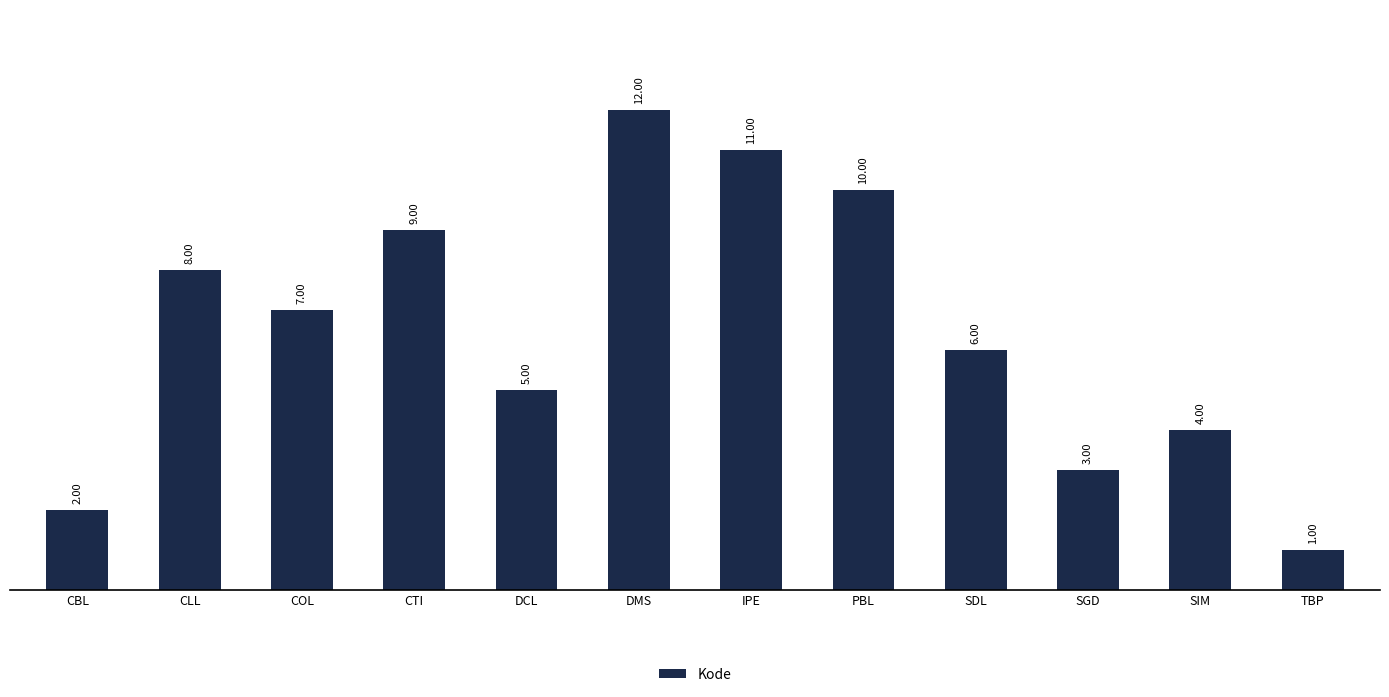

At which label is the value closest to 6?

SDL